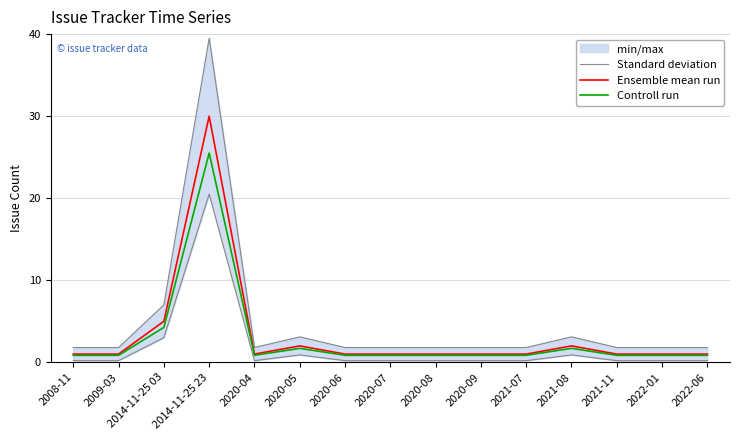

Which series changed the most between 2014-11-25 03 and 2021-08?

Ensemble mean run